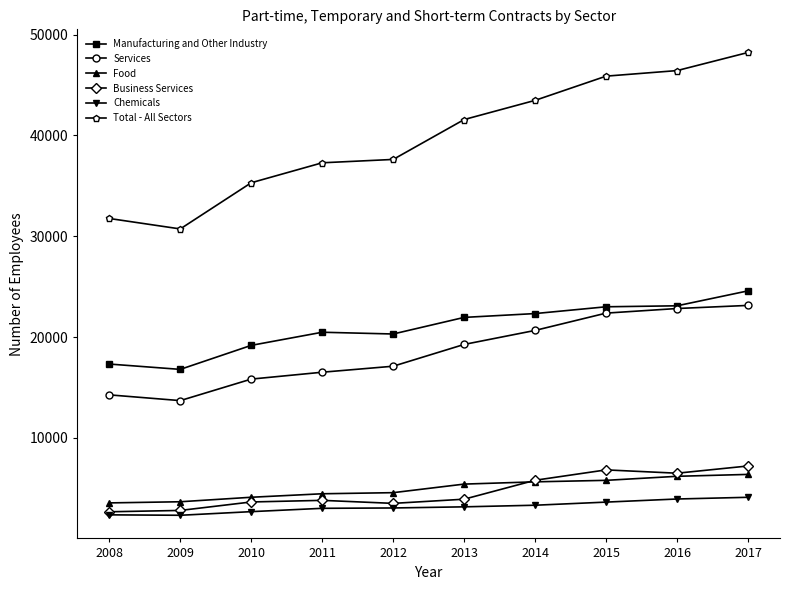

What is the maximum value for Chemicals?

4109